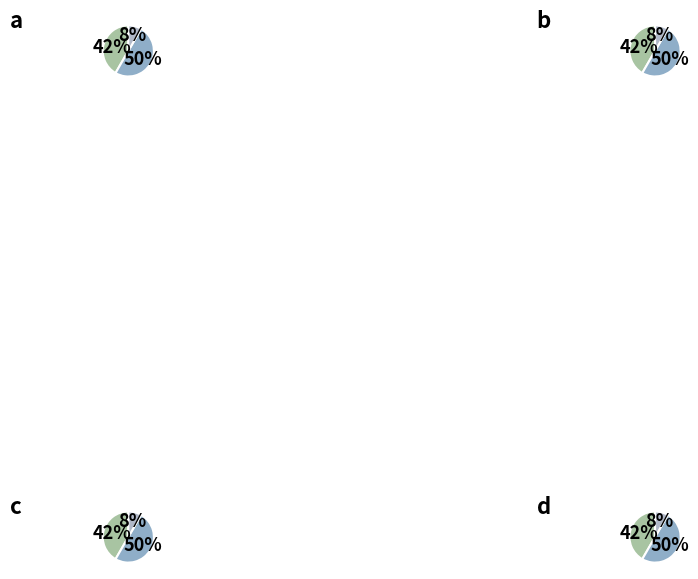

To the nearest percent, what is the average slice percentage?

33%